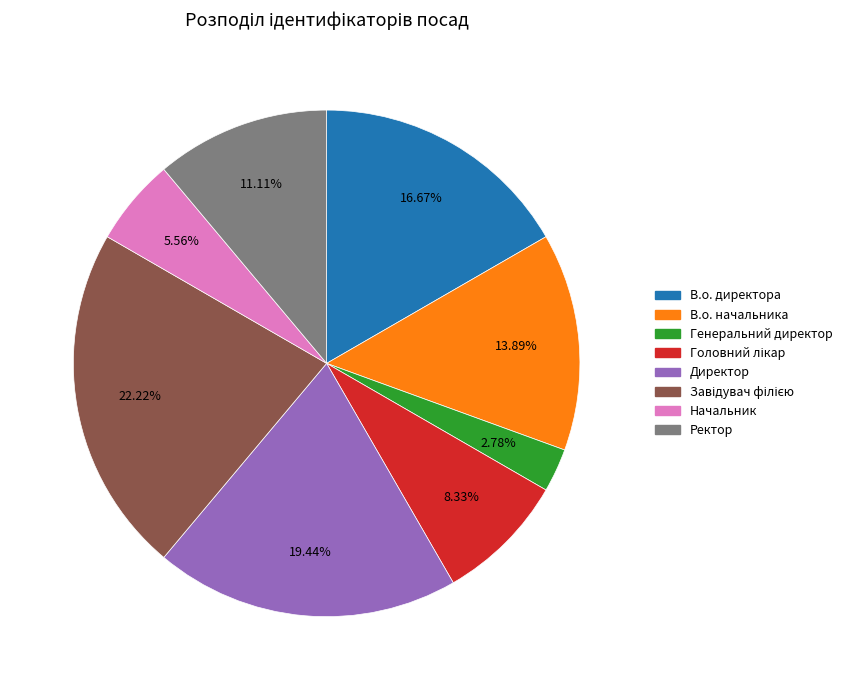

Is the sum of Директор and В.о. начальника greater than half?

No